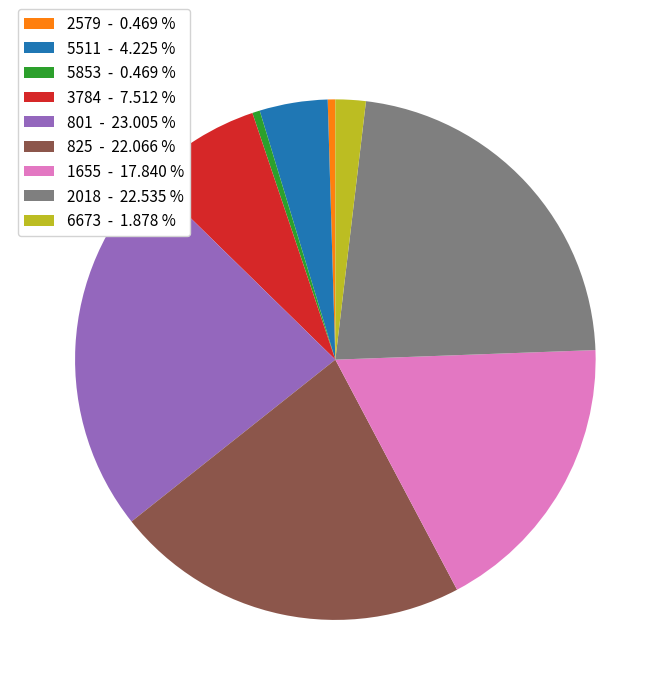

Approximately how many times larger is the value at 825 - 22.066 % compared to 6673 - 1.878 %?

11.8